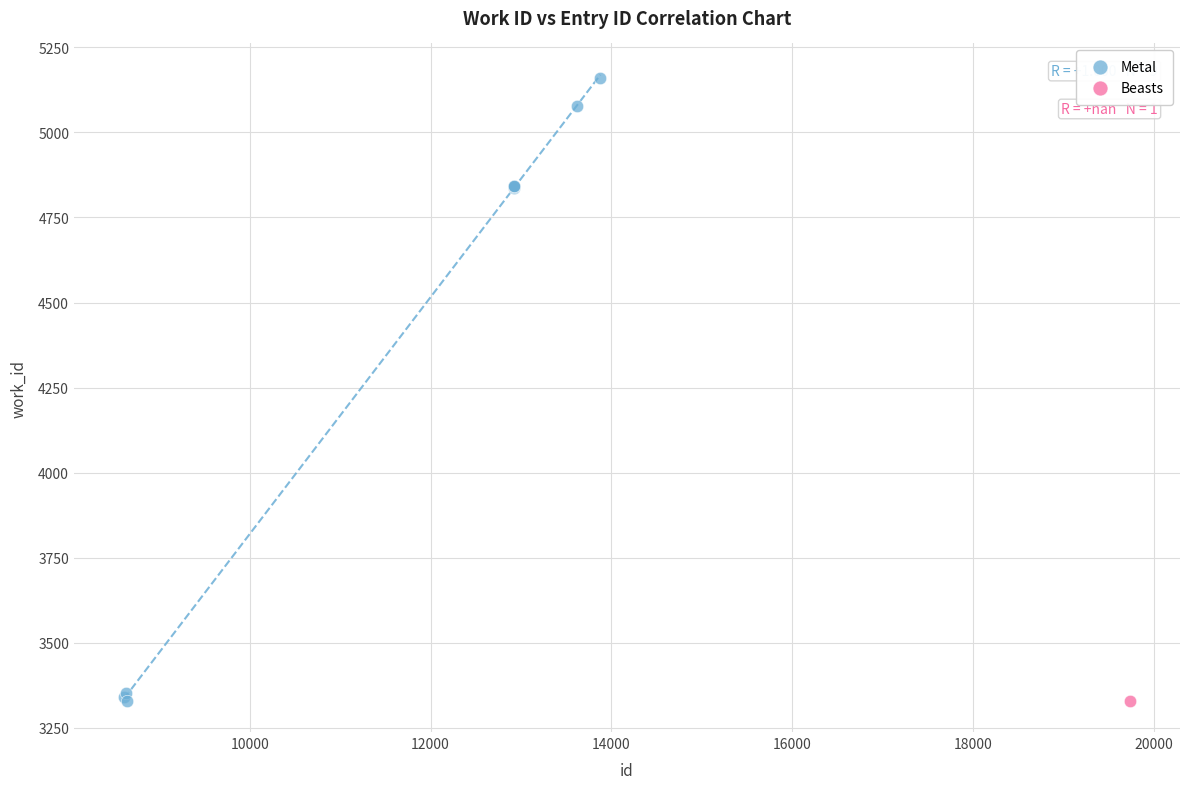

What are all the series names shown in the legend?

Metal, Beasts